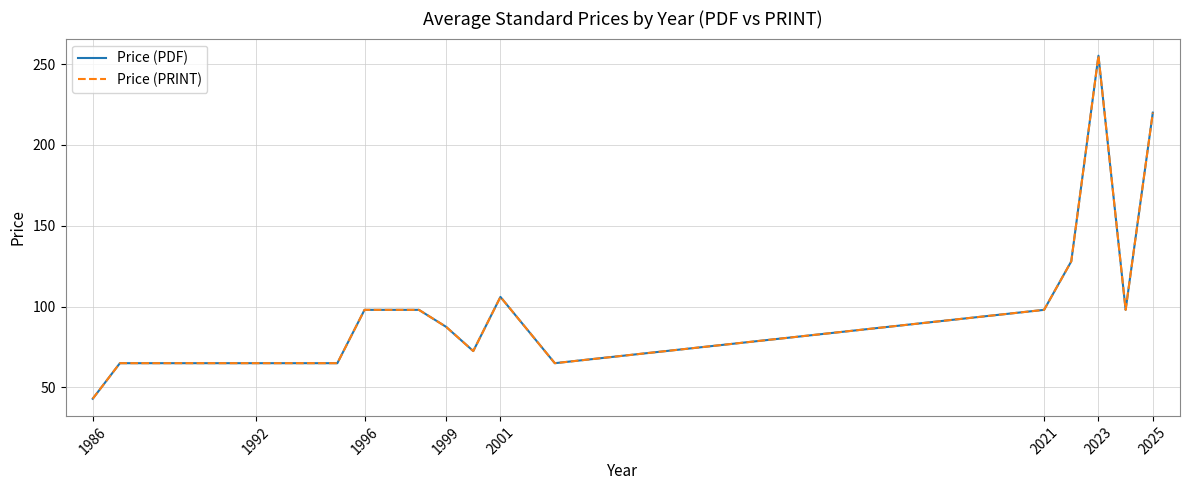

At which label does Price (PRINT) reach its minimum?

1986